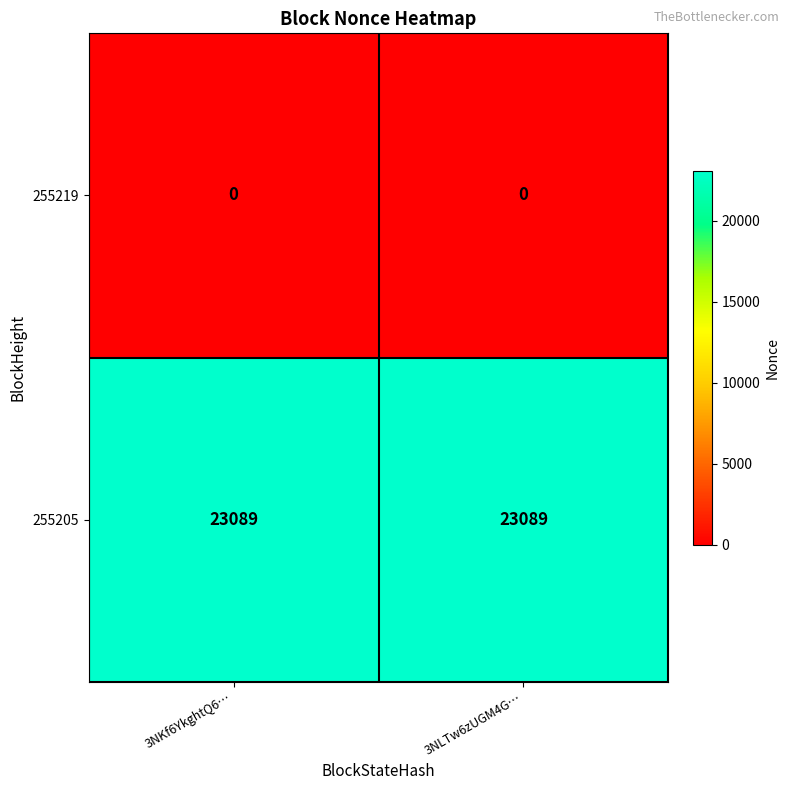

Which series has the largest total across all categories?

255205